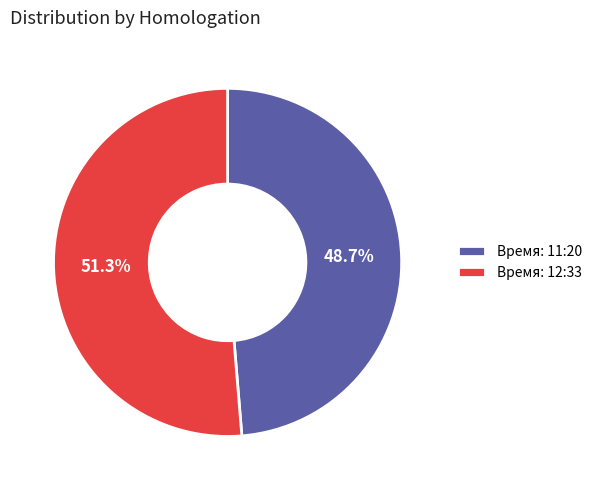

Rank the categories by value from lowest to highest.

Время: 11:20, Время: 12:33